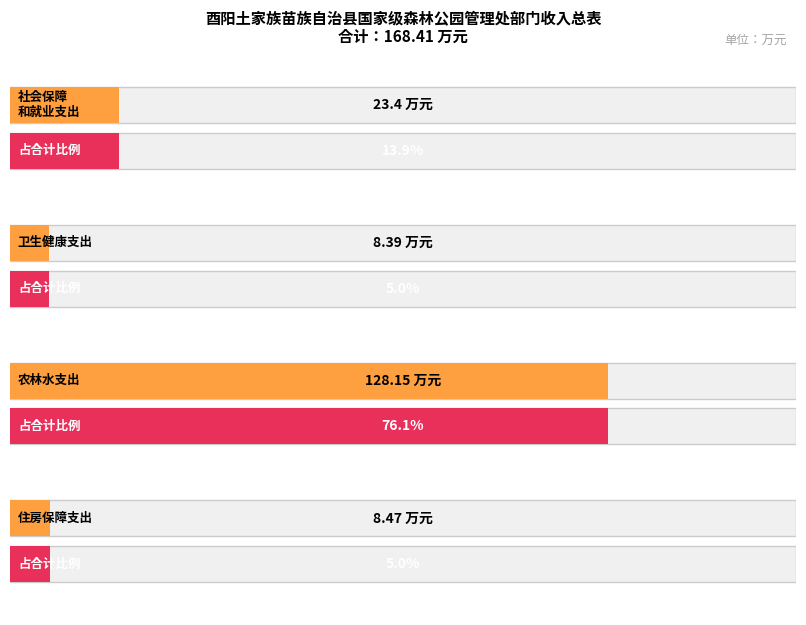

Between 卫生健康支出 and 住房保障支出, which is larger?

住房保障支出